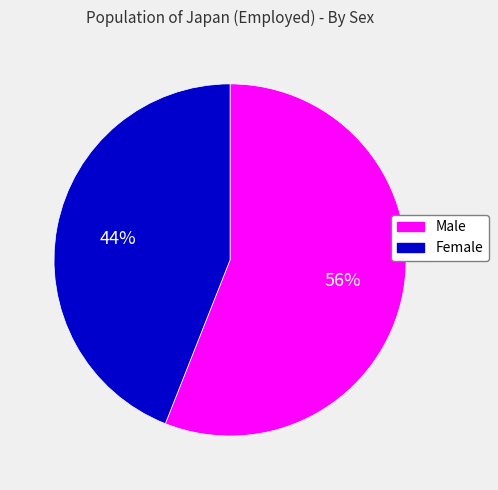

To the nearest percent, what is the average slice percentage?

50%